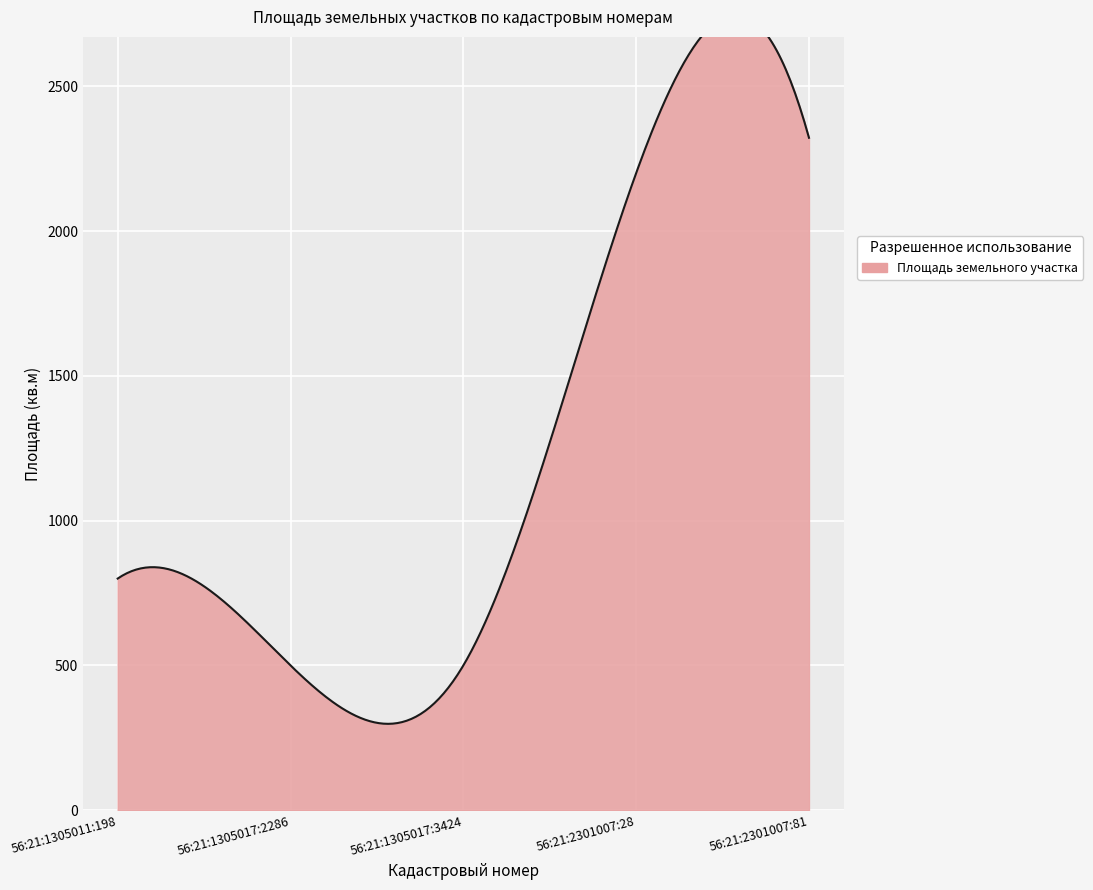

At which label is the value closest to 1411?

56:21:1305011:198